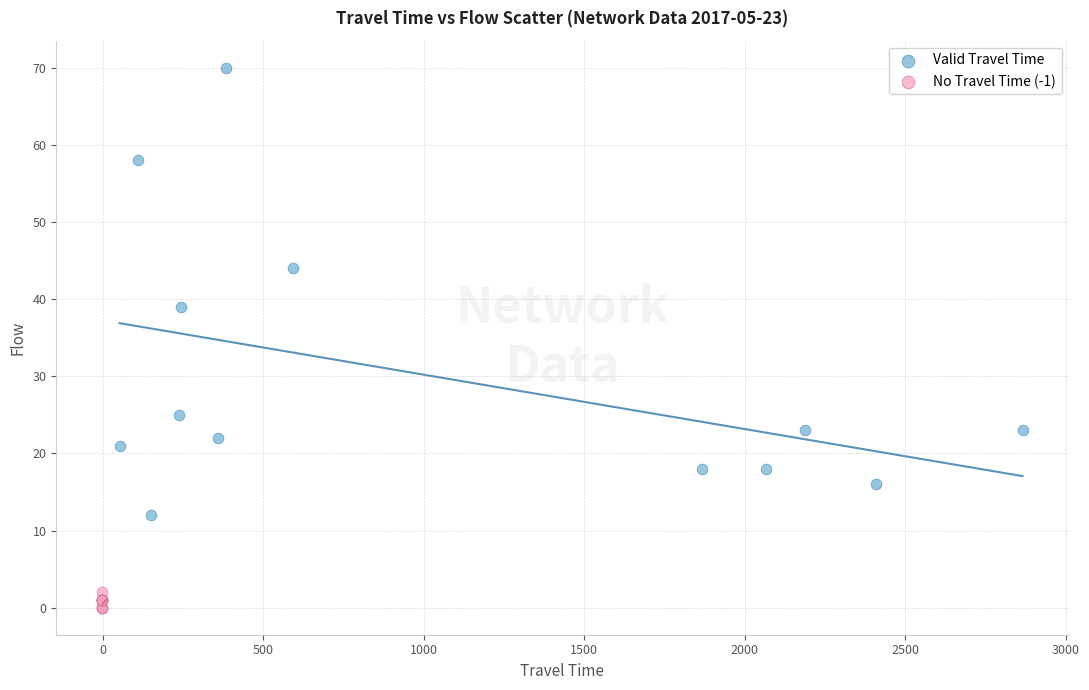

Which series contains the lowest Y value?

No Travel Time (-1)